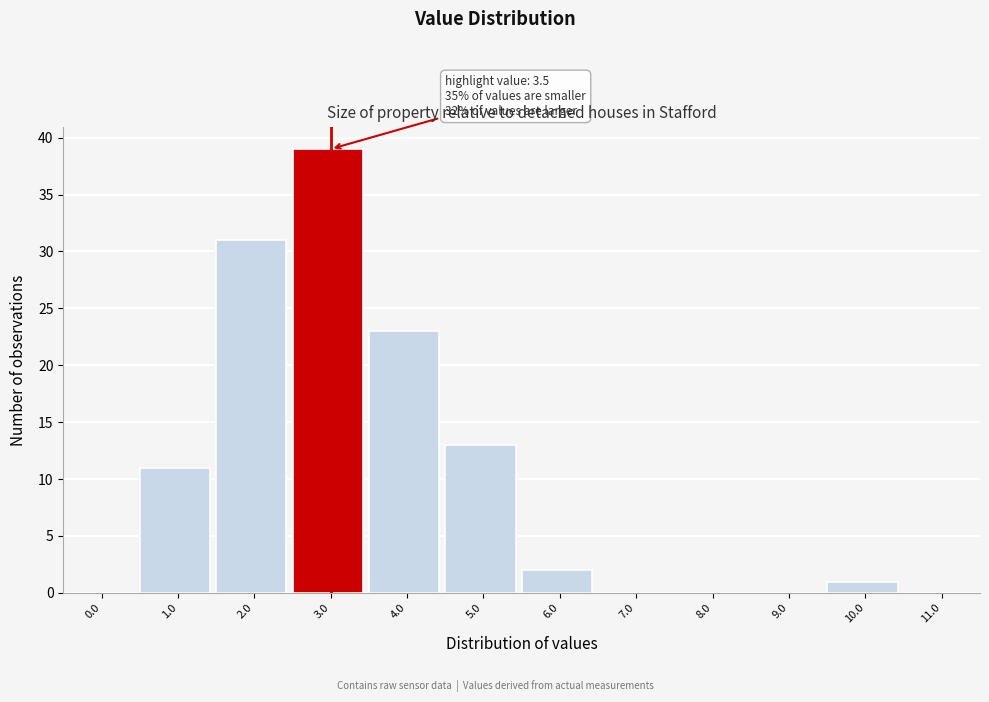

Reading left to right, list all the values displayed in this chart.

0.0=0	1.0=11	2.0=31	3.0=39	4.0=23	5.0=13	6.0=2	7.0=0	8.0=0	9.0=0	10.0=1	11.0=0